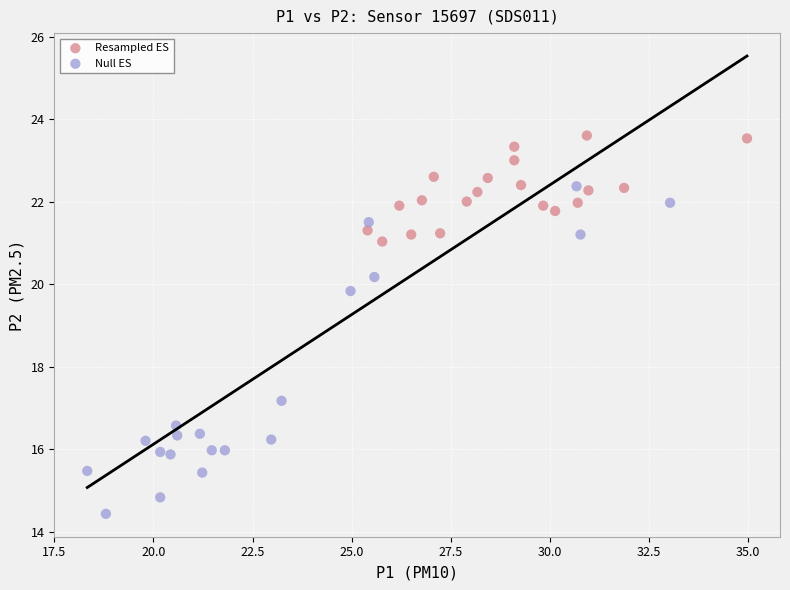

Which series has the largest Y range (max minus min)?

Null ES